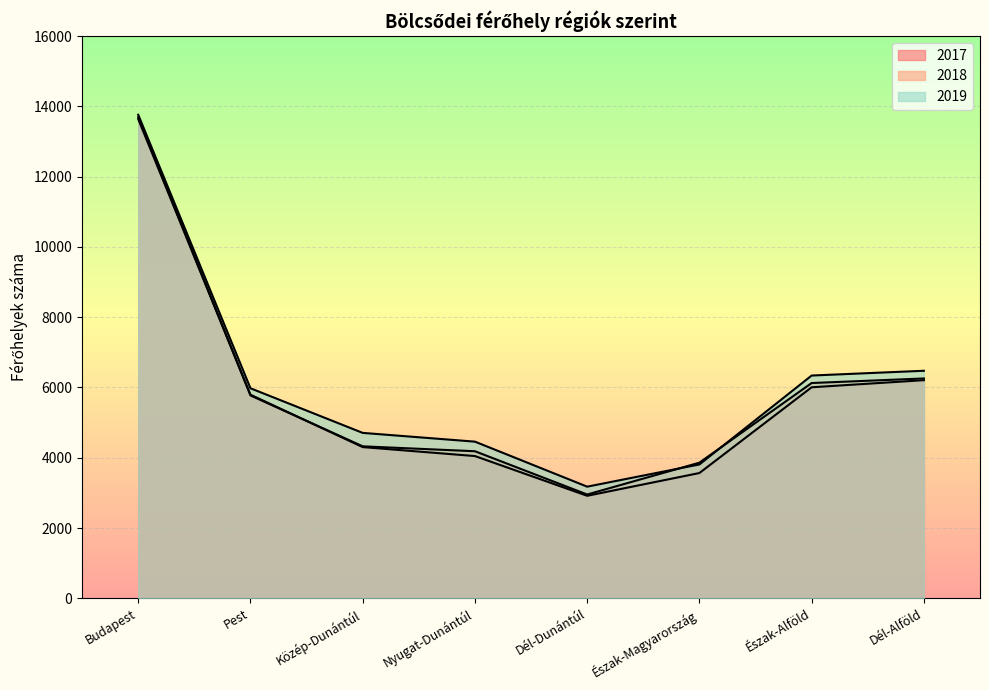

What is the average value of the 2018 series?

5896